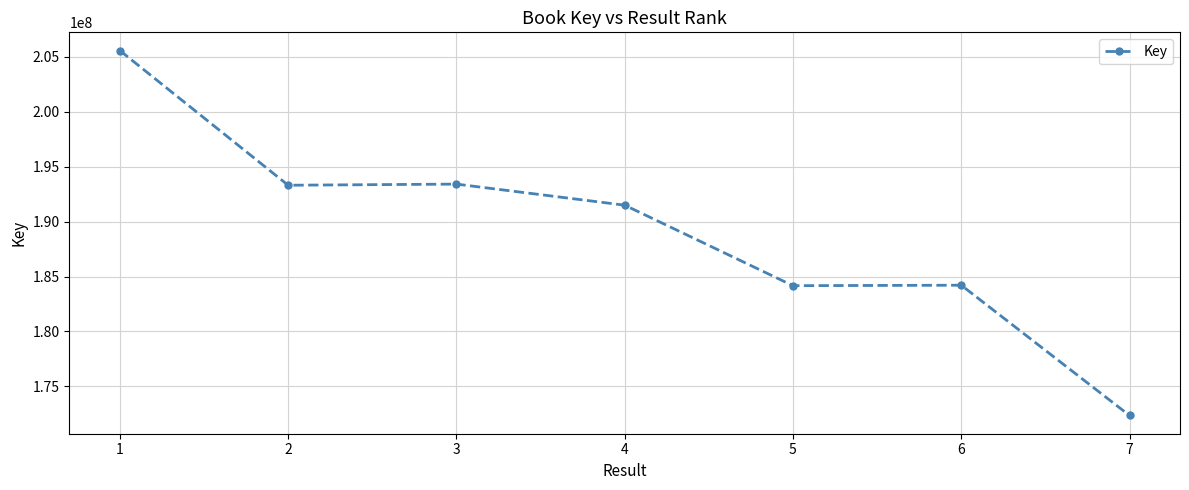

What is the value of the 2nd point from the left?

193315813